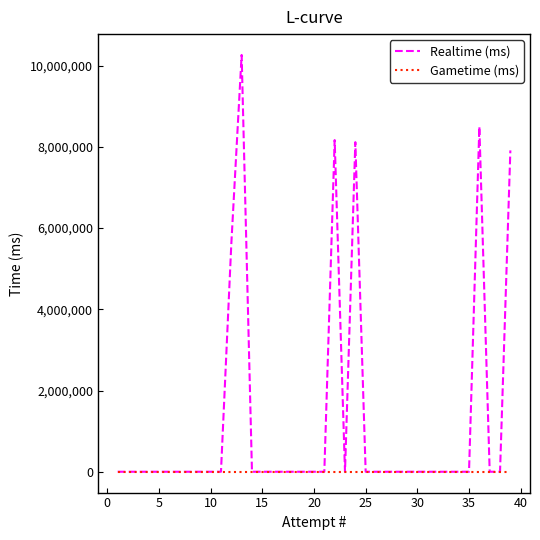

Which series has the largest range (max minus min)?

Realtime (ms)